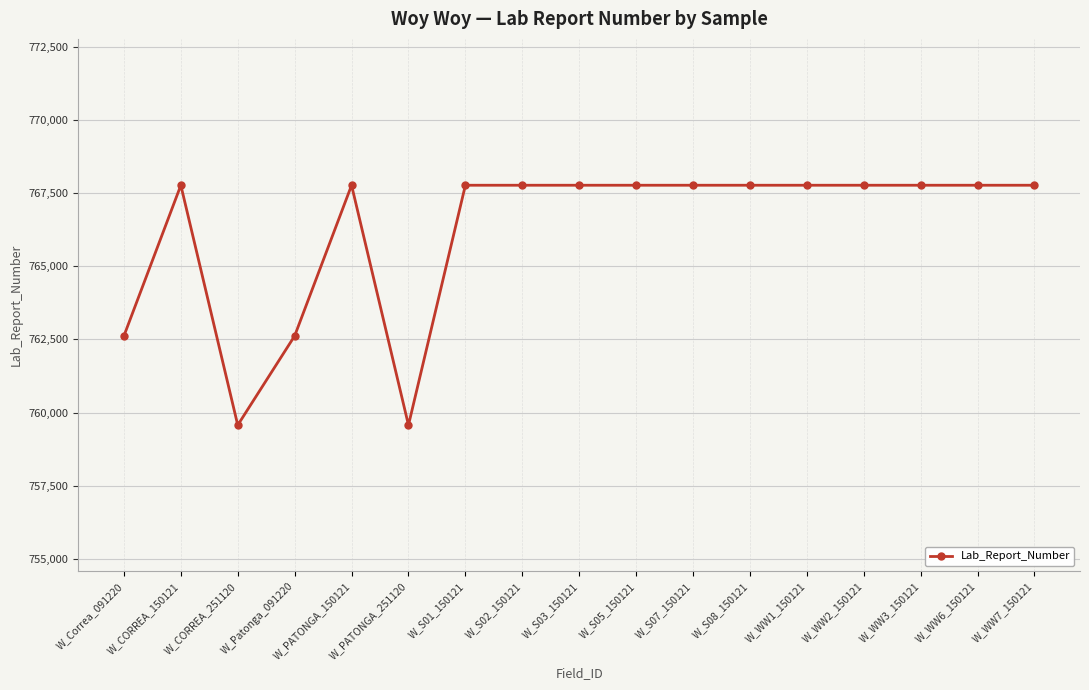

What is the maximum value shown in the chart?

767767